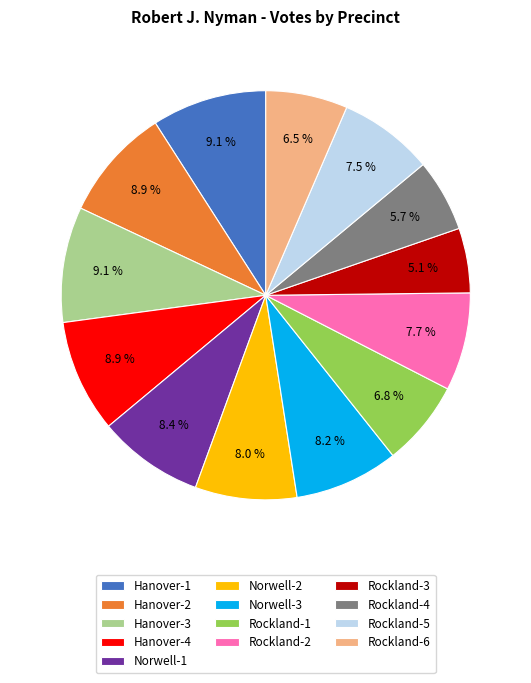

Is Rockland-6 the majority of the pie?

No